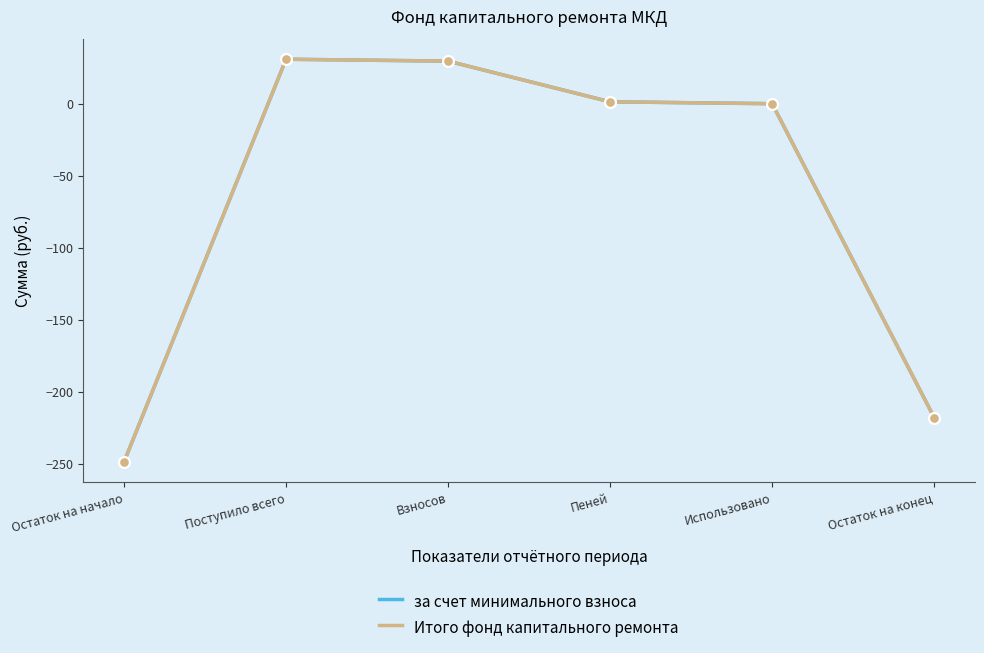

Which series has the largest total across all categories?

за счет минимального взноса